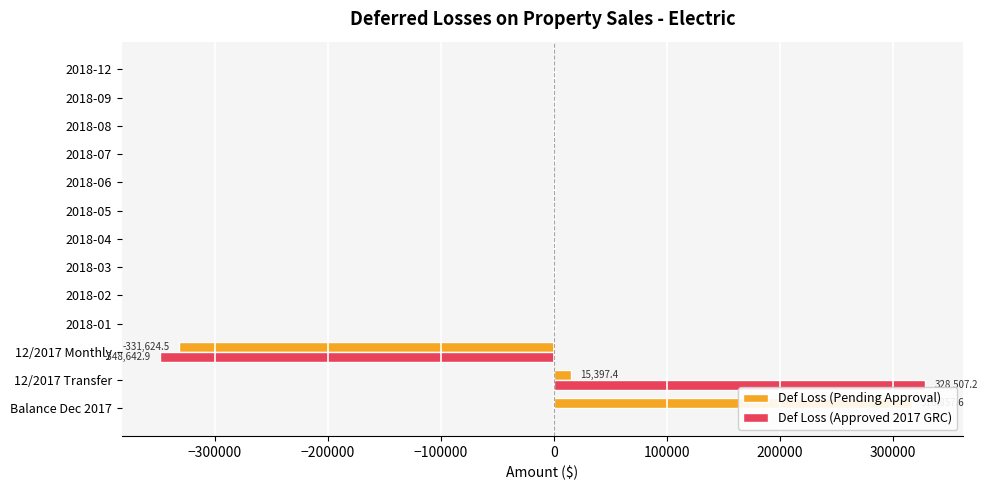

What is the value of the Def Loss (Approved 2017 GRC) bar at the 13th from the left?

696.2